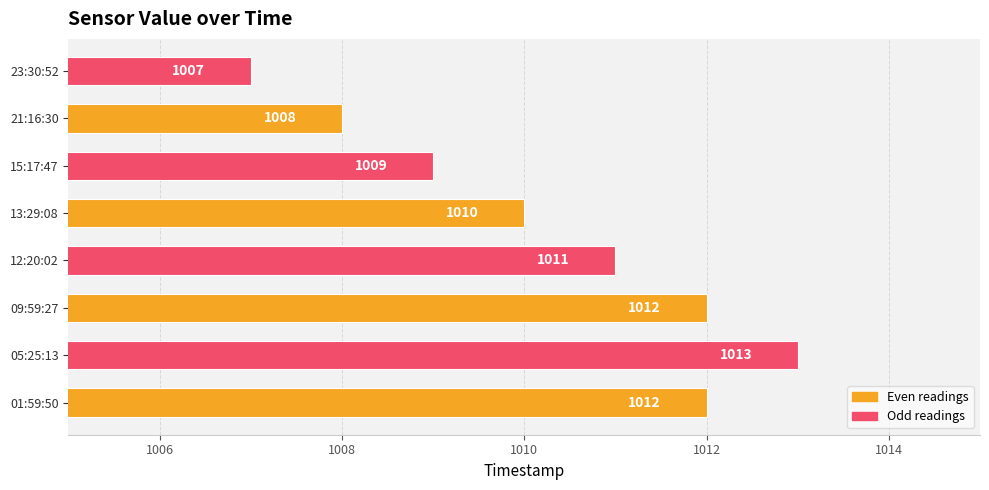

At which category does the chart reach its peak across all series?

05:25:13